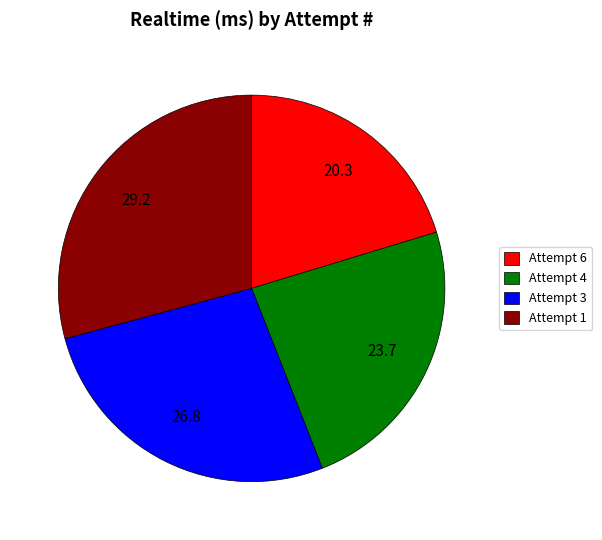

Which slice is the smallest?

Attempt 6